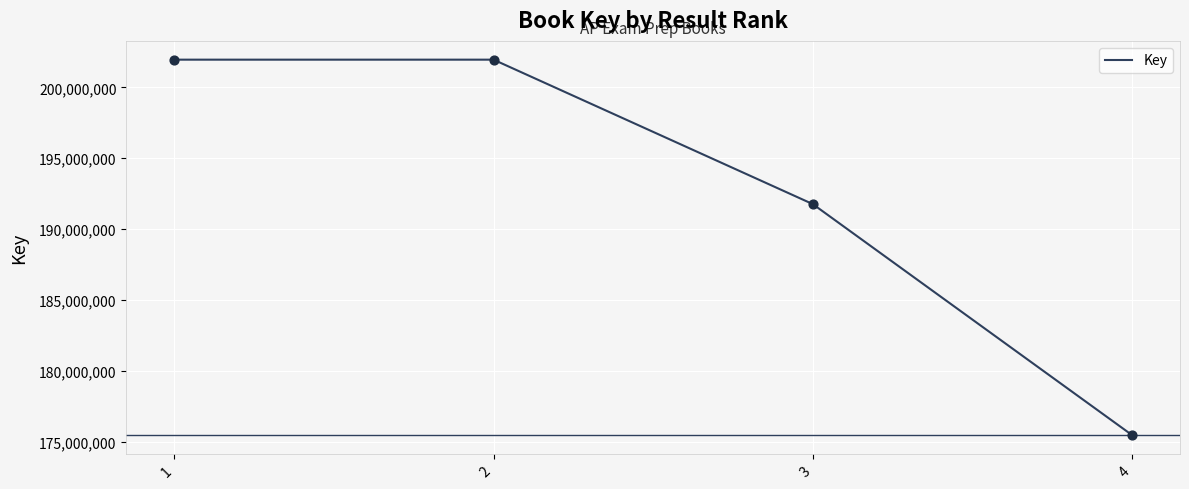

What is the change in value from 1 to 3?

-10196322